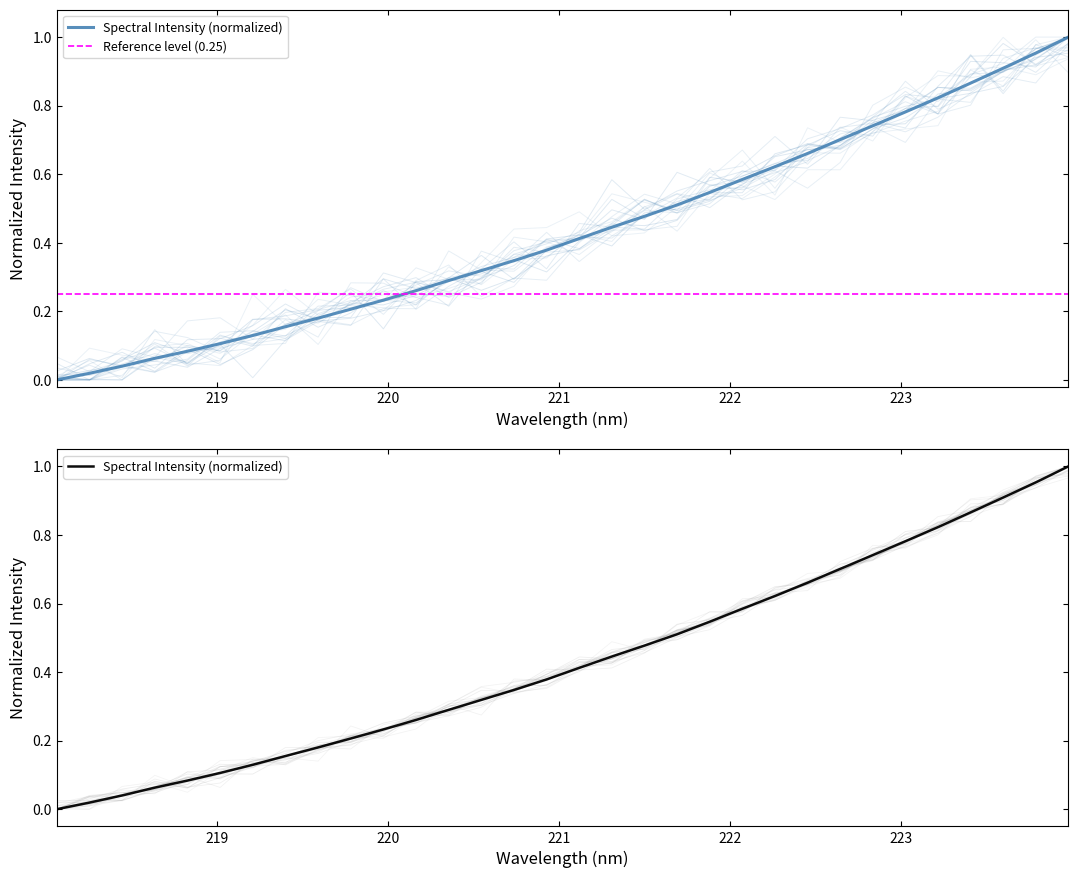

List the labels in order of value, smallest first.

218.0596, 218.2508, 218.442, 218.6332, 218.8244, 219.0156, 219.2067, 219.3979, 219.589, 219.7801, 219.9712, 220.1623, 220.3533, 220.5444, 220.7354, 220.9264, 221.1174, 221.3083, 221.4993, 221.6902, 221.8812, 222.0721, 222.263, 222.4538, 222.6447, 222.8355, 223.0264, 223.2172, 223.408, 223.5987, 223.7895, 223.9802